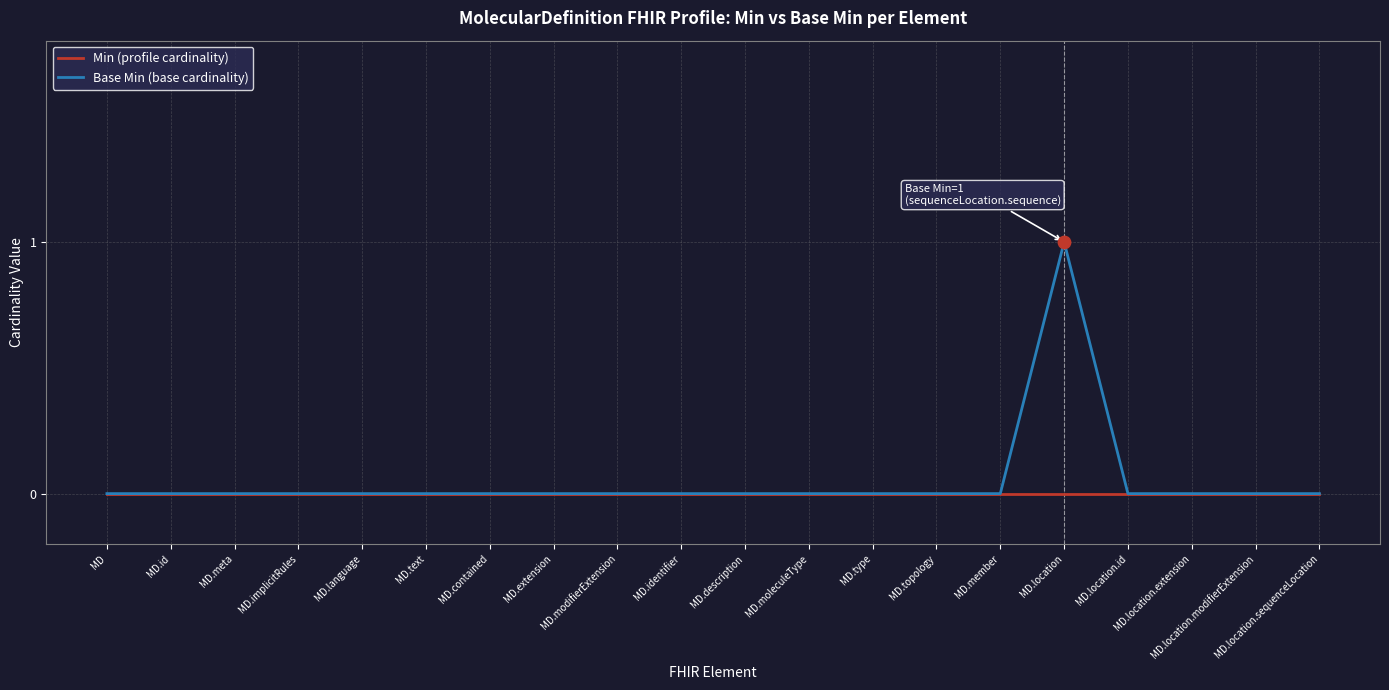

Between MD.implicitRules and MD.location, which series saw the biggest shift?

Base Min (base cardinality)